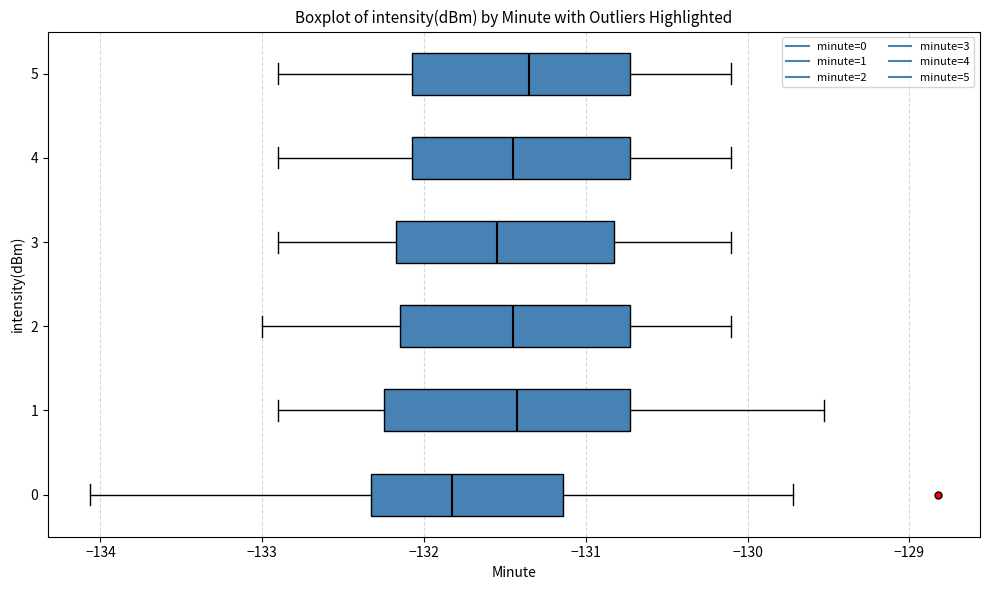

Which box is the widest, from its left edge to its right edge?

1